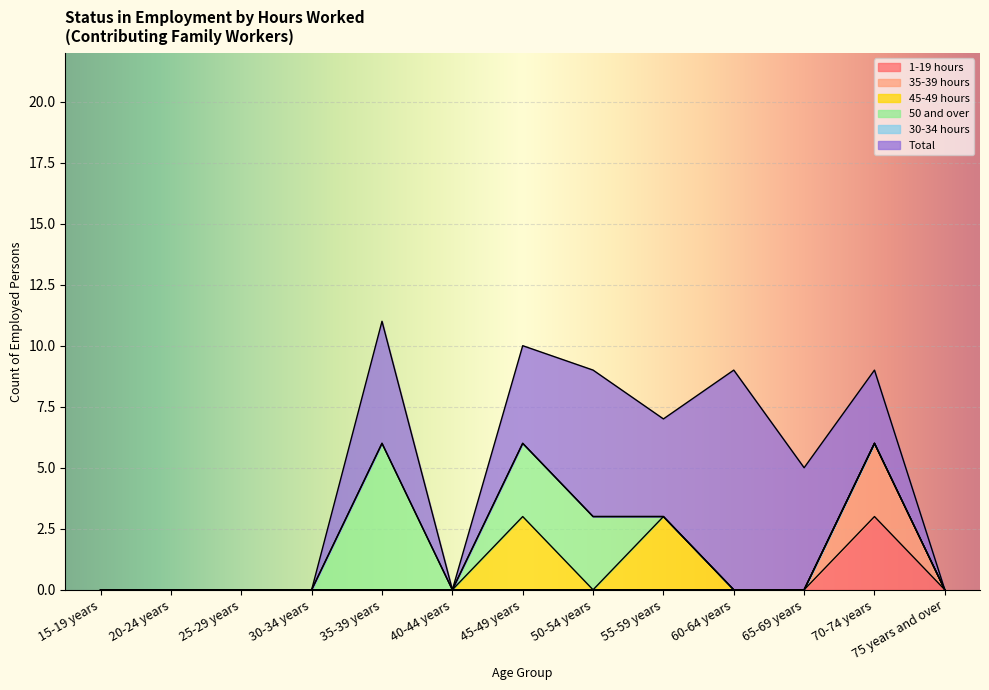

Rank the series by their maximum value, from lowest to highest.

30-34 hours, 1-19 hours, 35-39 hours, 45-49 hours, 50 and over, Total